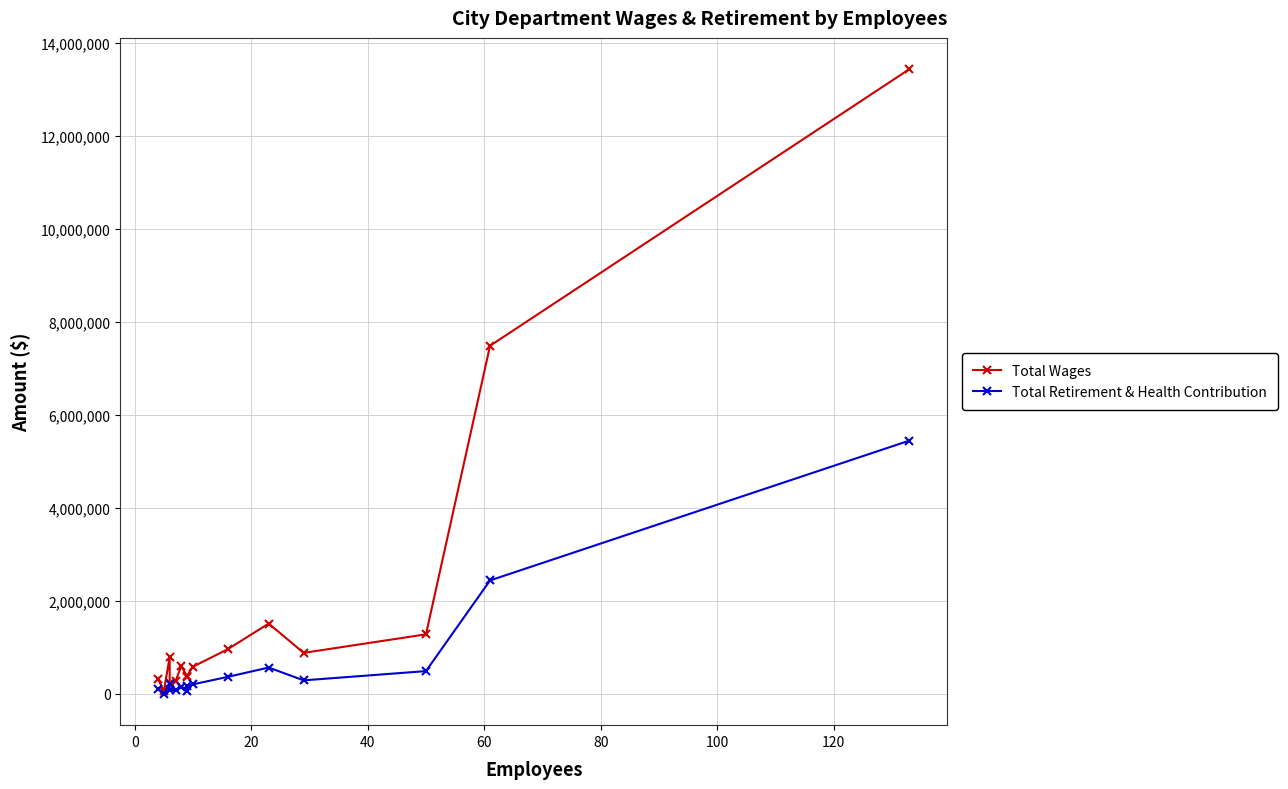

How many series are shown in this chart?

2